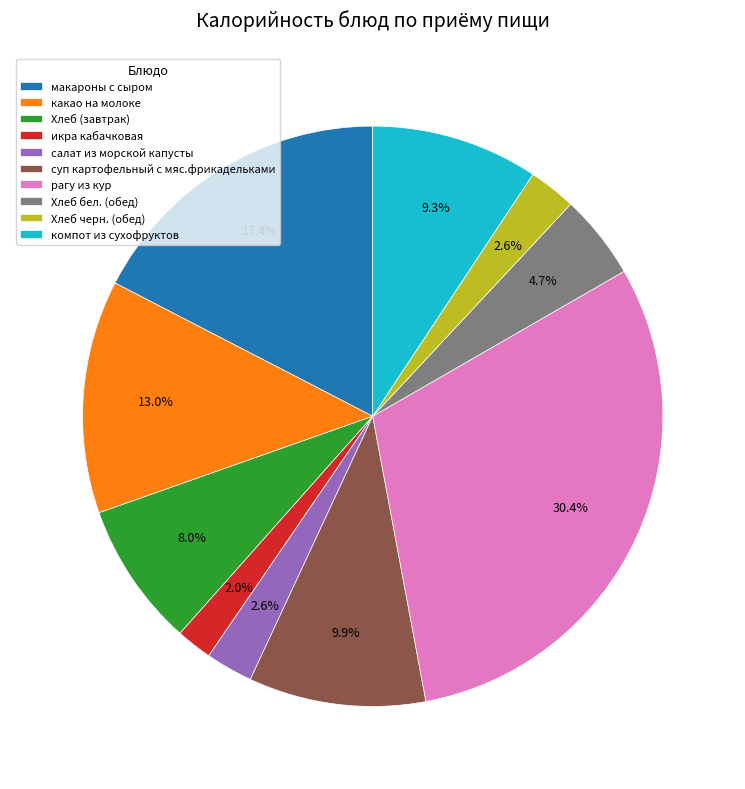

What is the smallest slice in the pie chart?

икра кабачковая